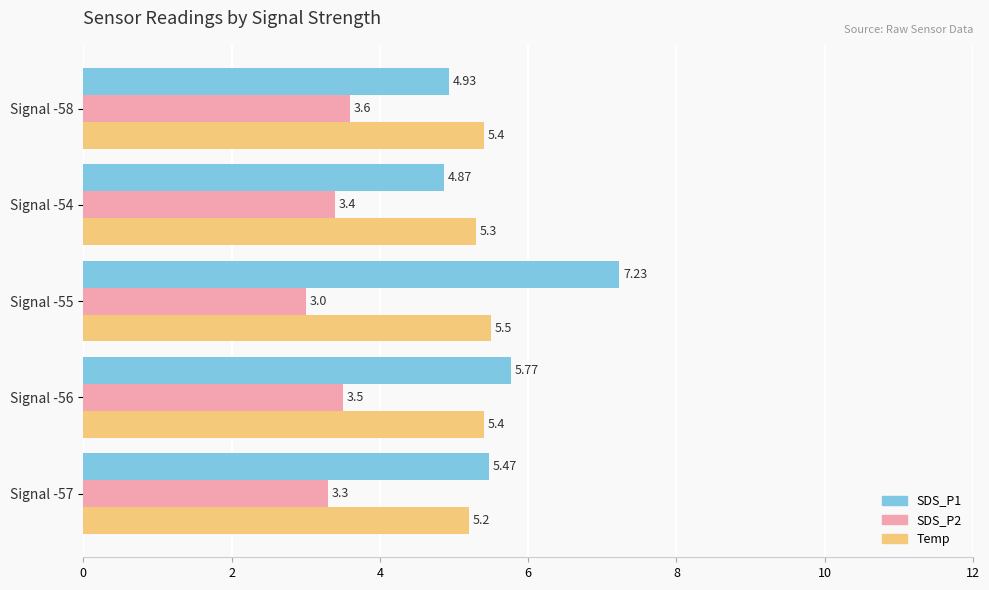

What is the difference between the second highest and second lowest values in the Temp series?

0.1